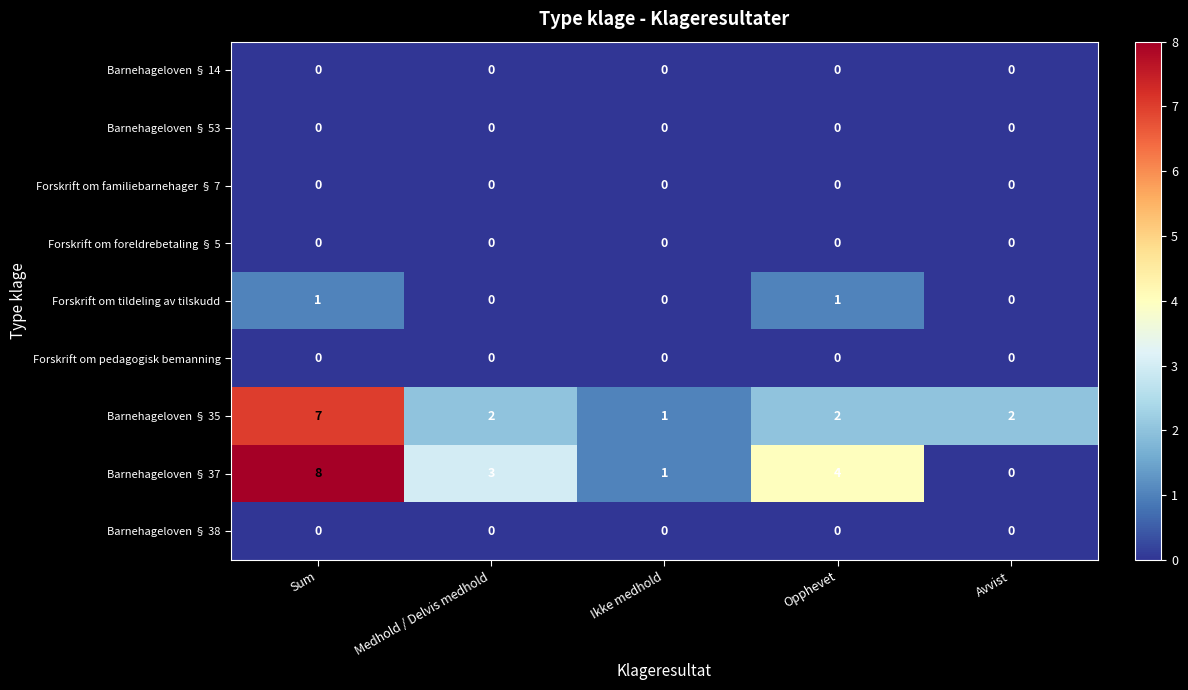

What is the spread (max minus min) of values at Medhold / Delvis medhold?

3